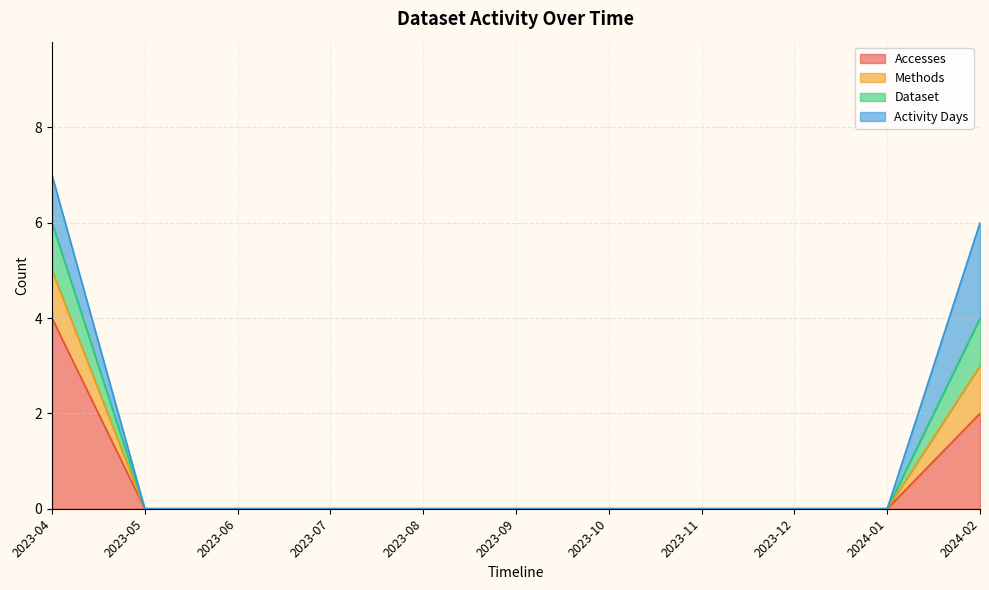

Does the chart display data point markers on the line(s)?

No